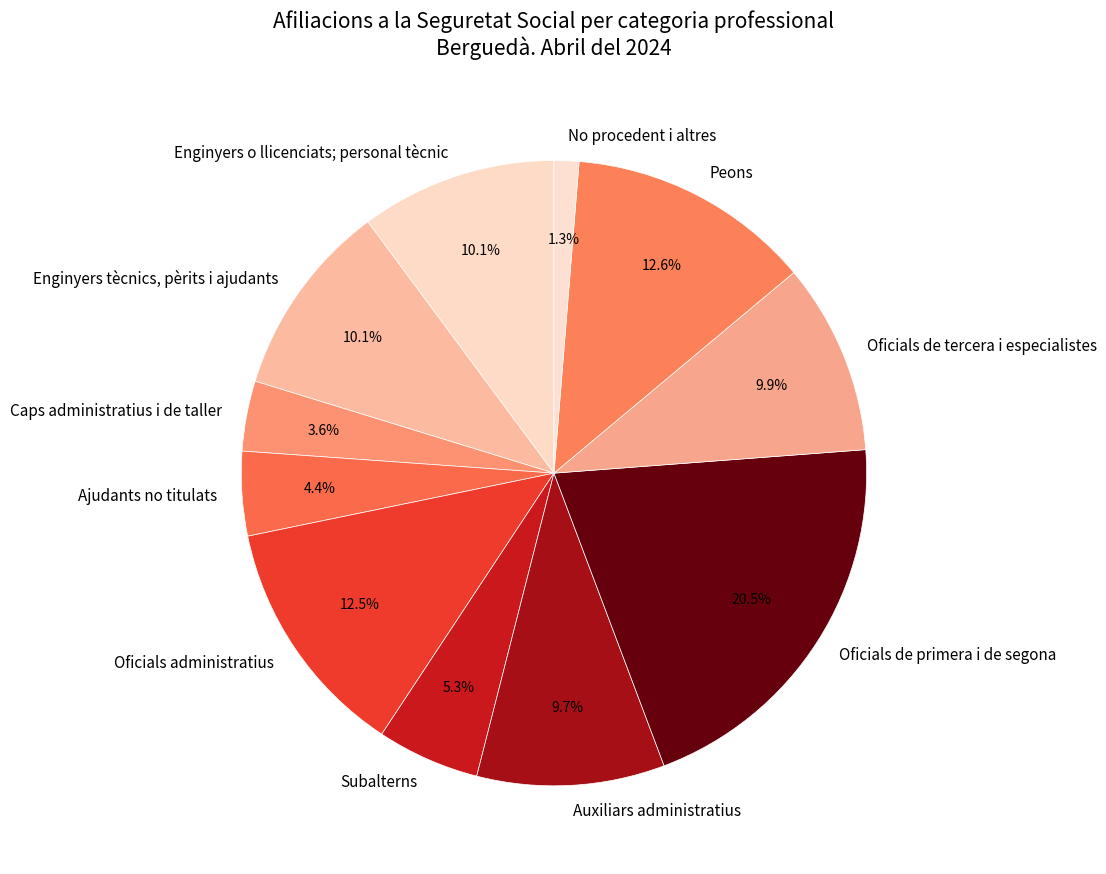

Does any single category account for the majority?

No